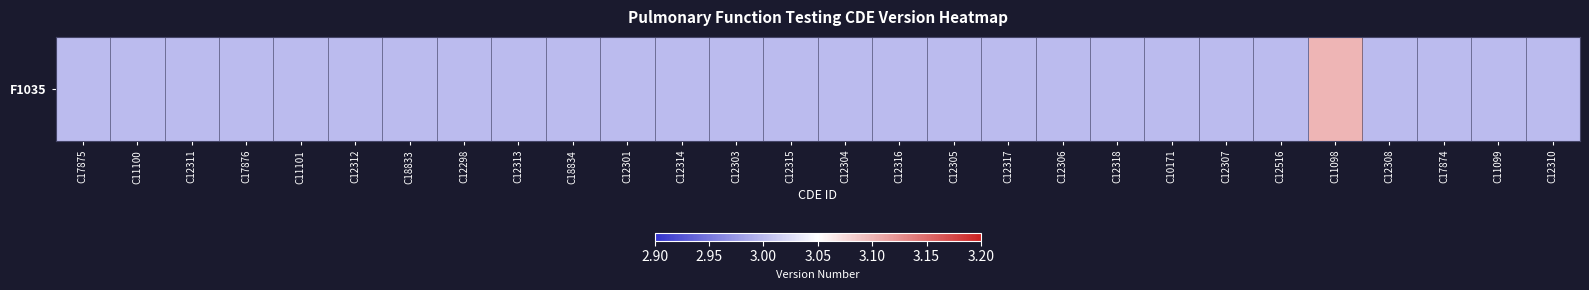

Is it true that the value at C12305 is 4.2?

False